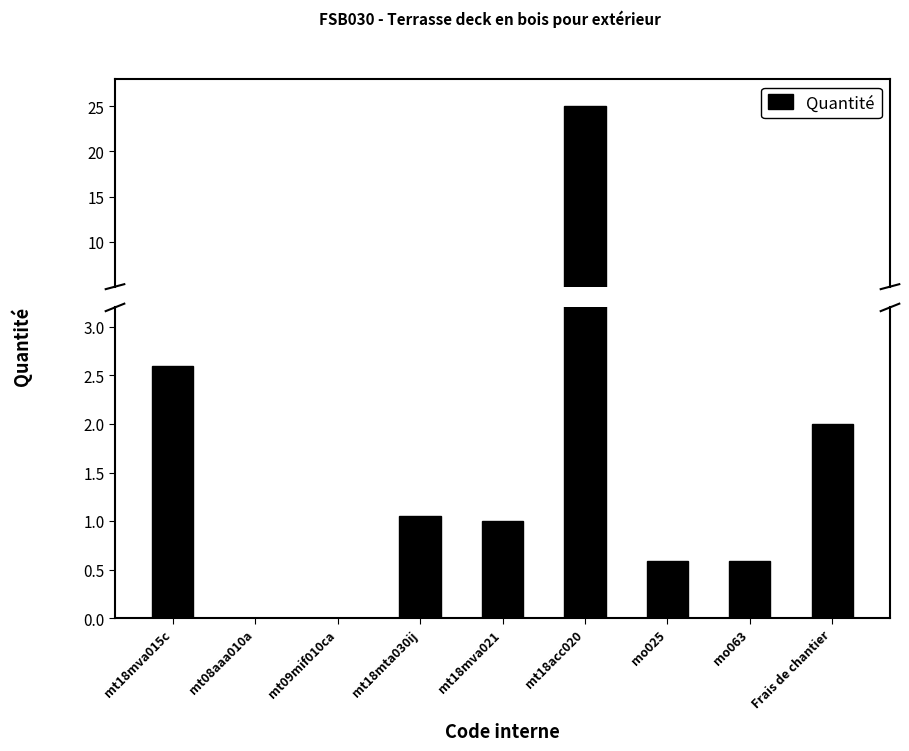

What is the label of the 7th bar from the right?

mt09mif010ca